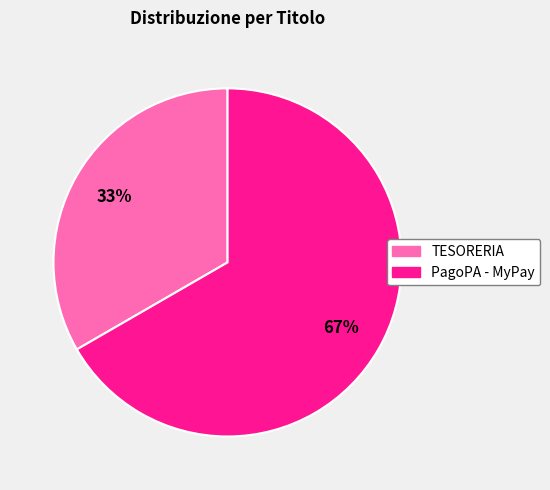

What is the ratio of the value at TESORERIA to the value at PagoPA - MyPay?

0.5